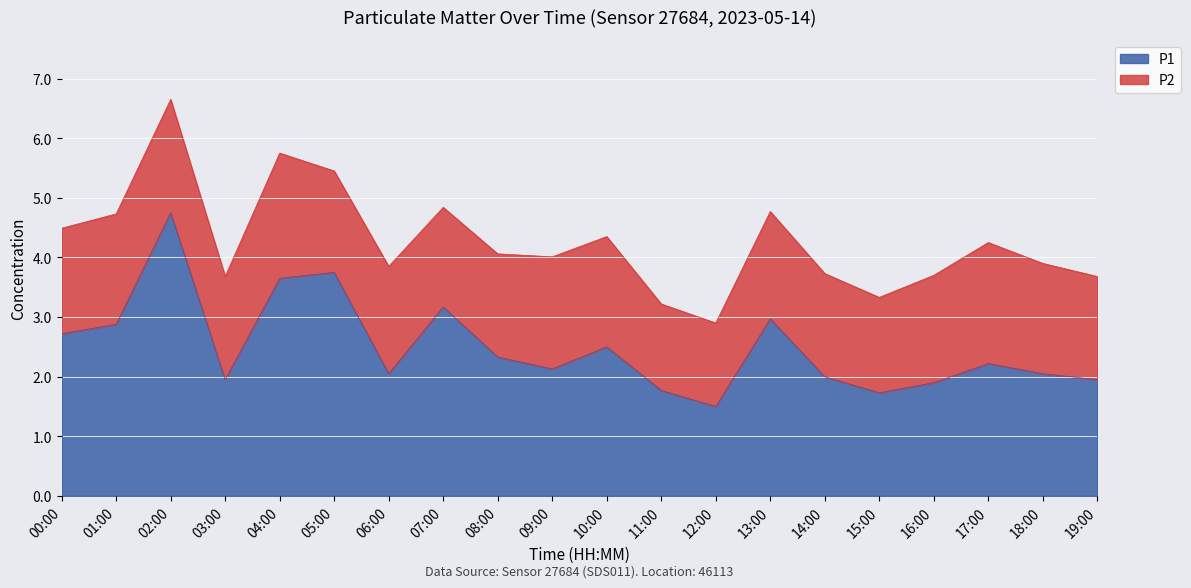

What is the difference between the maximum and minimum values?

3.2